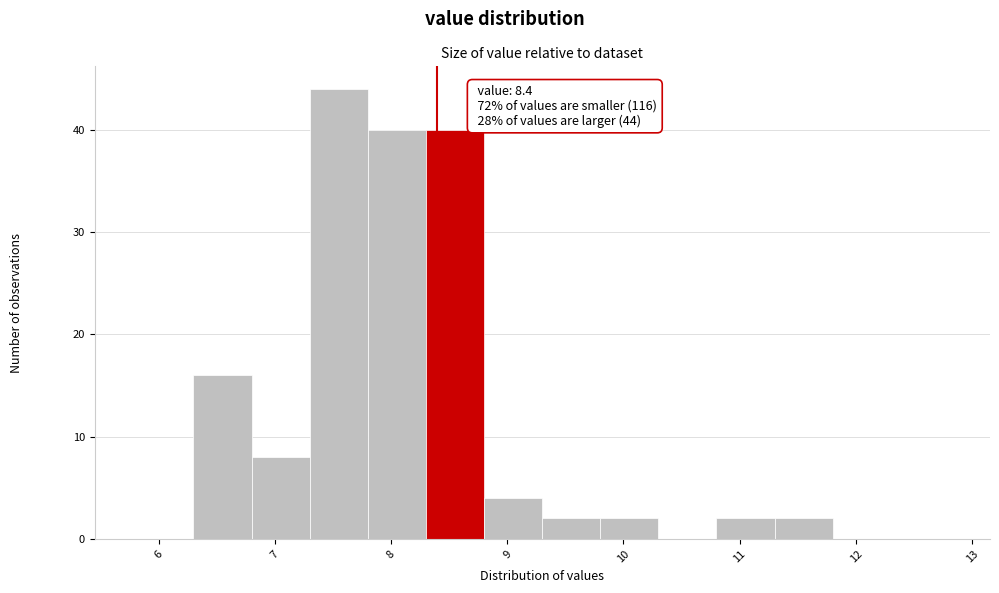

Which range on the x-axis has the tallest bar?

7.3 to 7.8